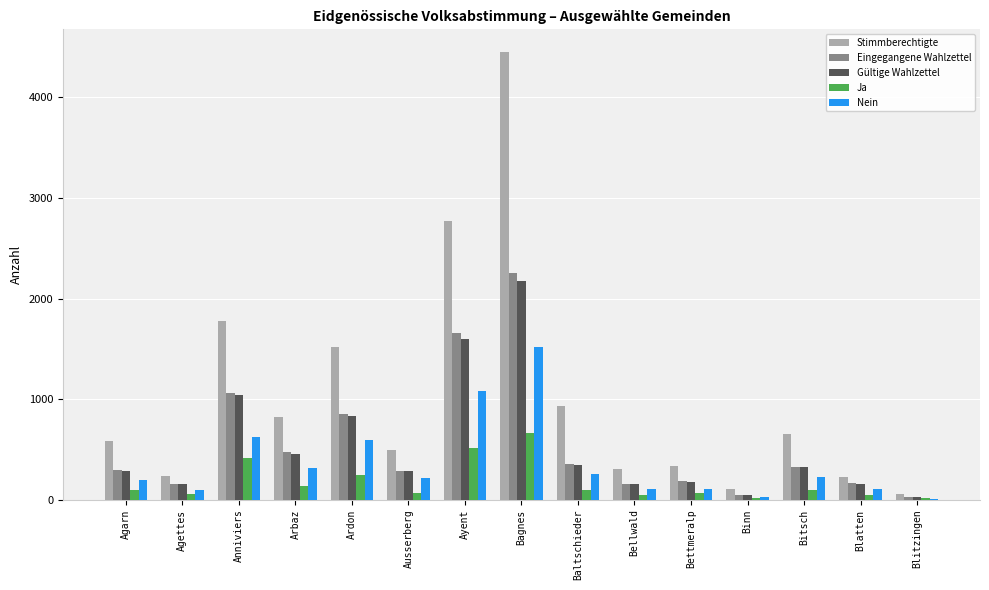

What is the highest value of the Eingegangene Wahlzettel series?

2254